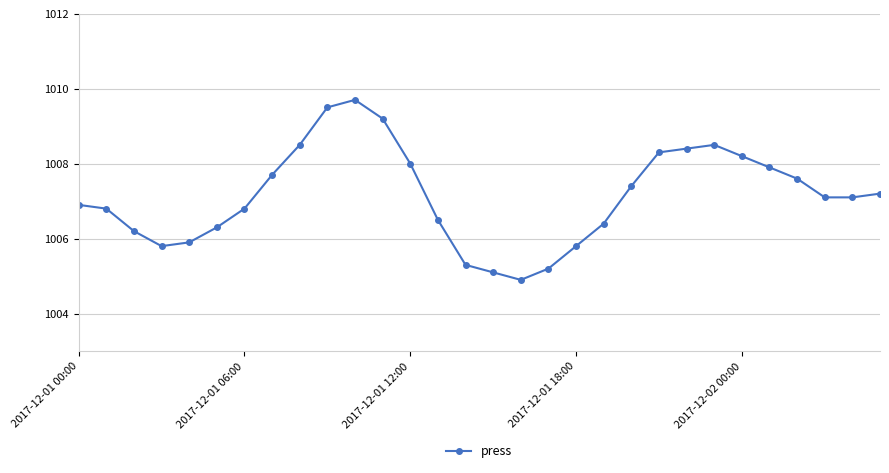

True or false: the data has more than 0 interior local peaks.

True